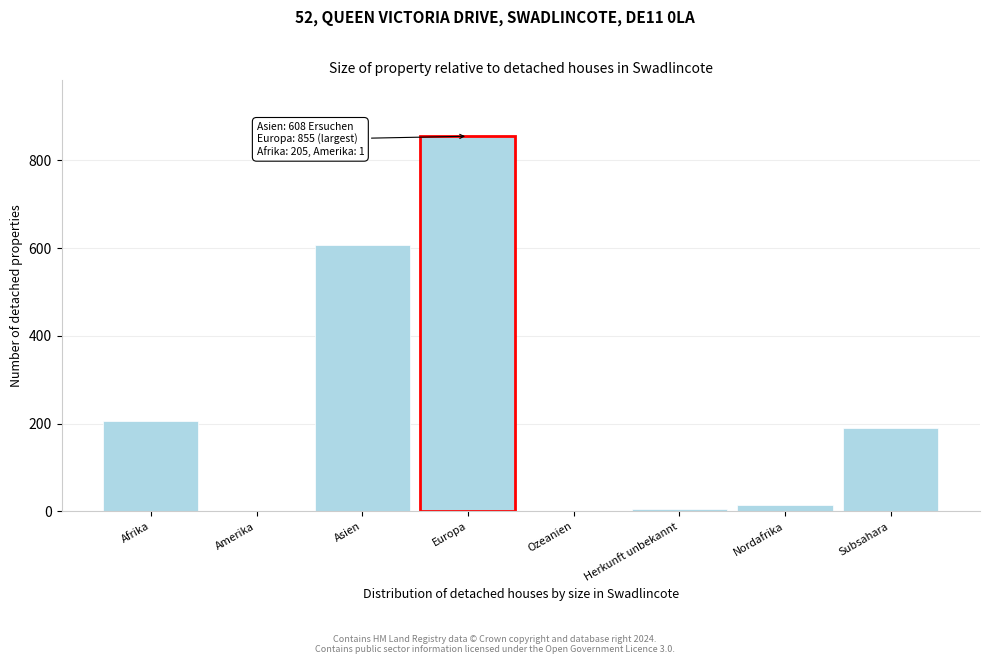

Which label corresponds to the largest value in the chart?

Europa